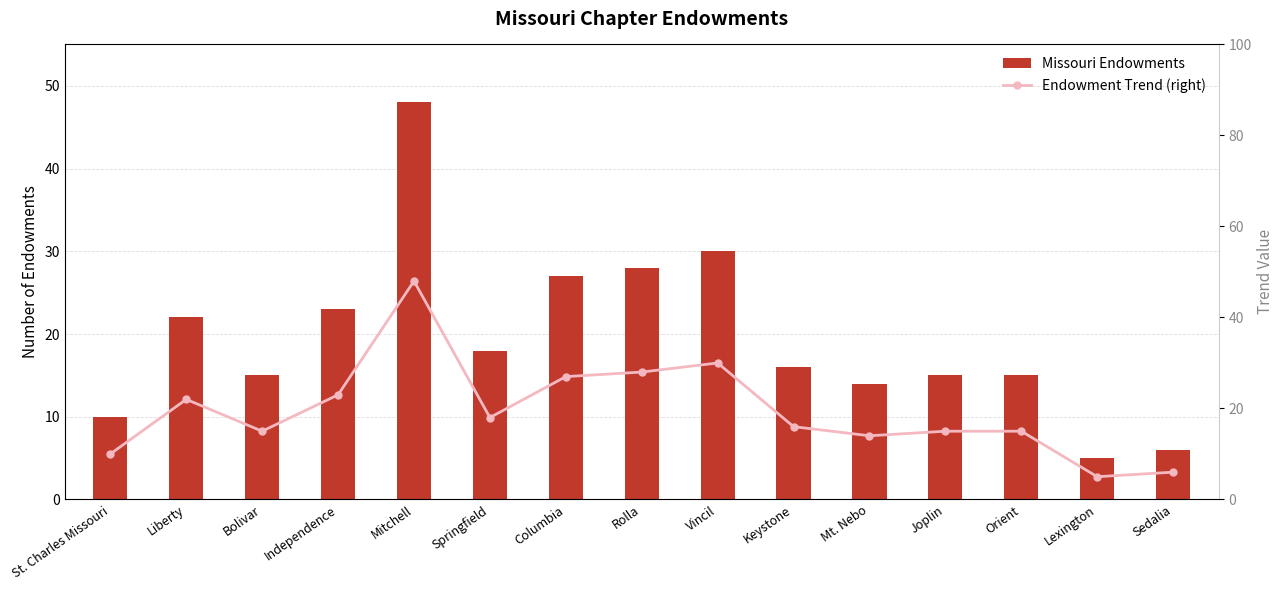

Is it true that Endowment Trend (right) equals 3 at Orient?

False